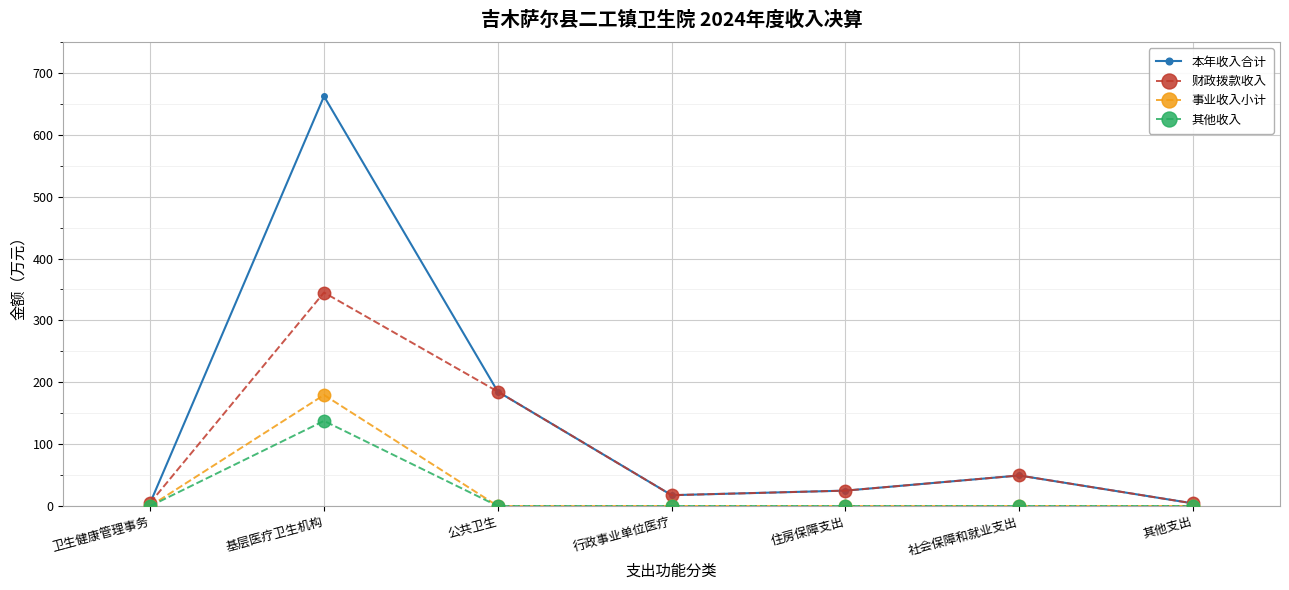

What is the sum of the 本年收入合计 values at 住房保障支出 and 公共卫生?

209.8